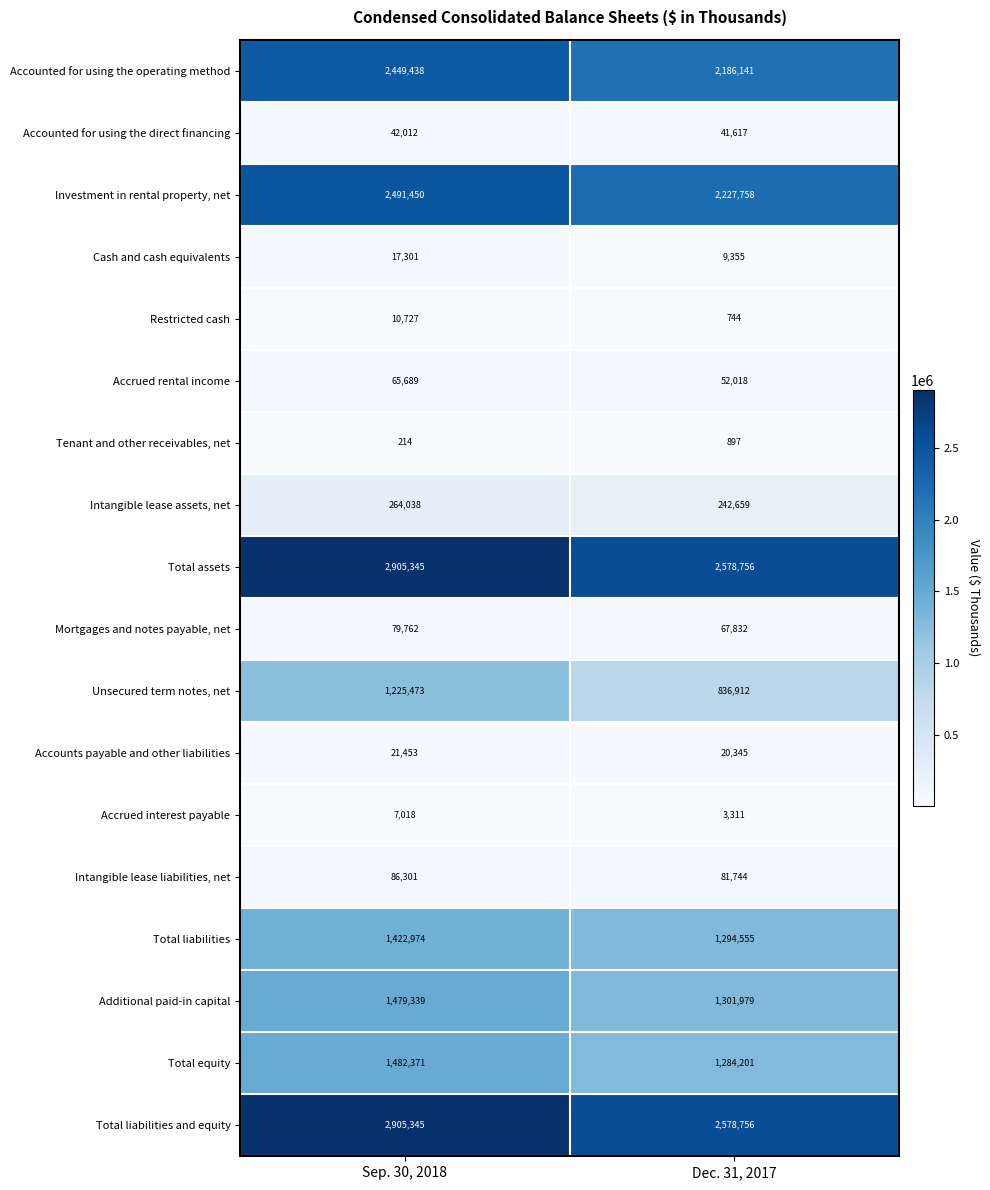

At which label is Total liabilities closest to 1358764?

Dec. 31, 2017